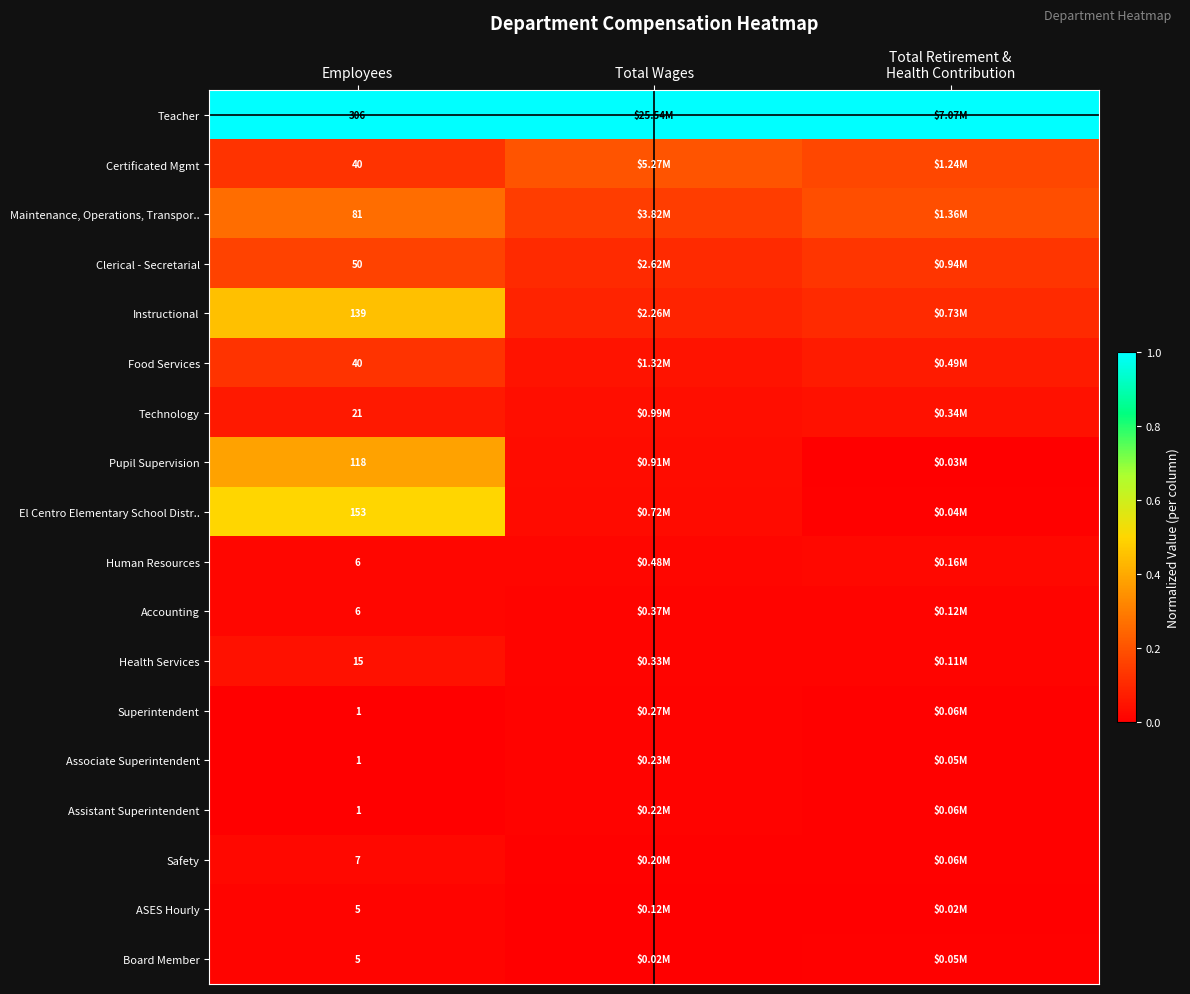

At how many categories does at least one series exceed 0?

3